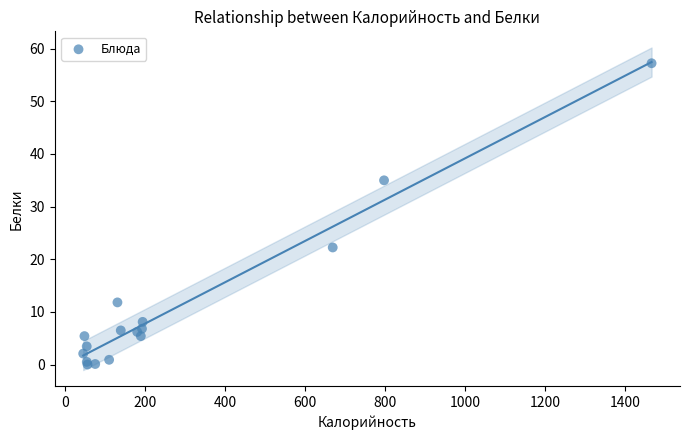

What Y value in the scatter plot is closest to 28?

22.2